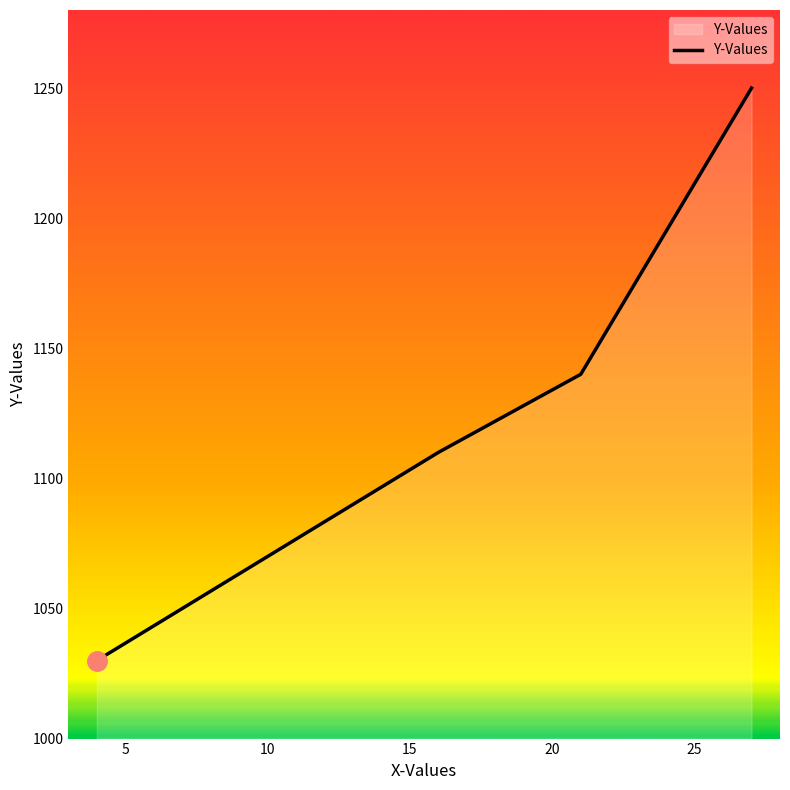

What is the difference between the maximum and minimum values?

220